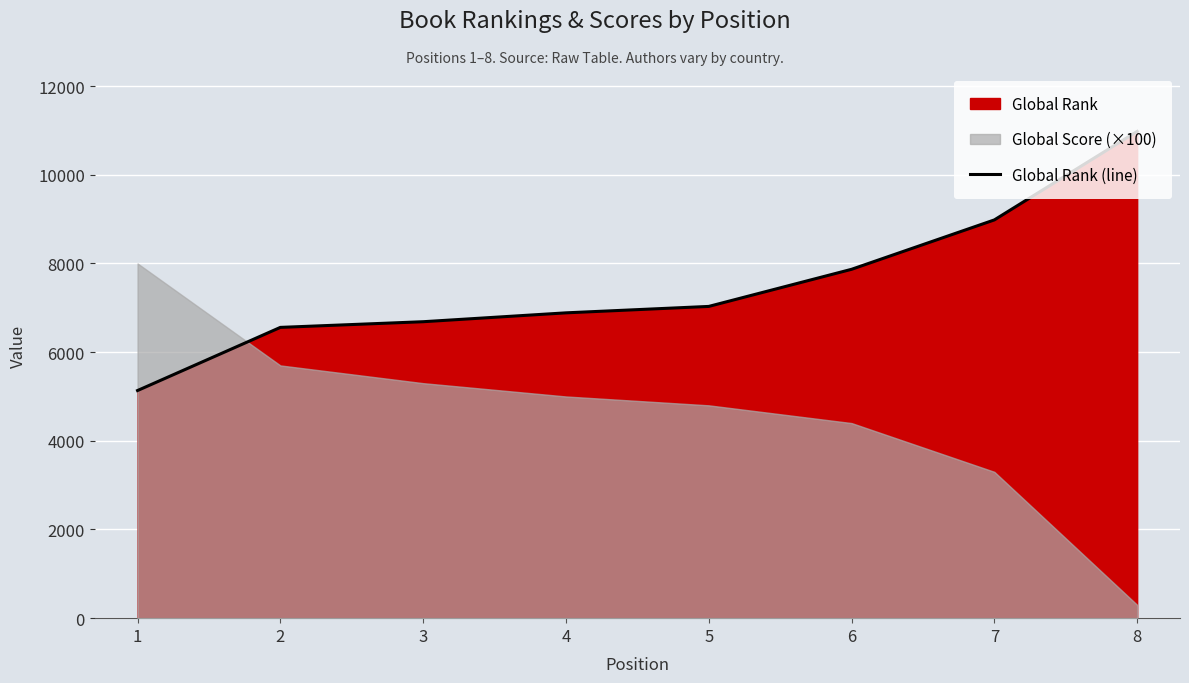

Reading left to right, extract all data points from this chart.

5134	6558	6686	6886	7031	7868	8982	10978